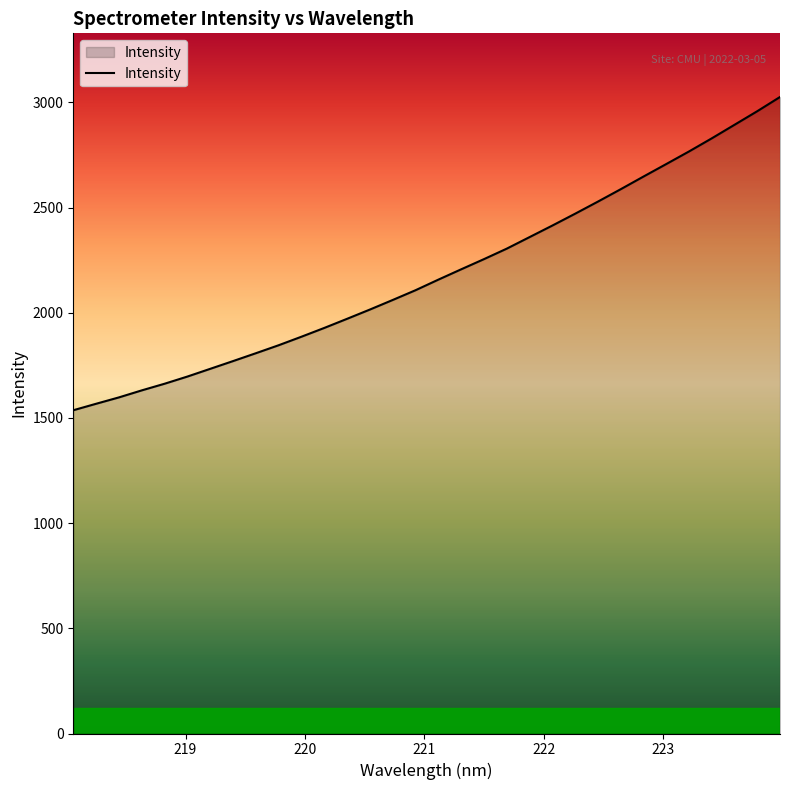

What is the maximum value shown in the chart?

3026.0